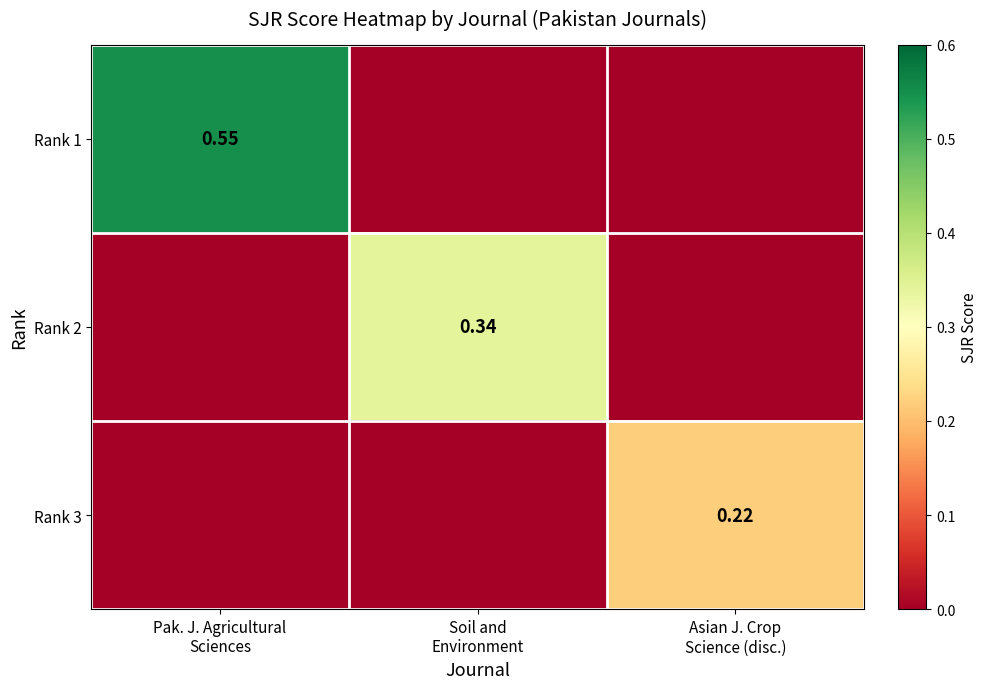

Rank the categories by Rank 3 value from lowest to highest.

Pak. J. Agricultural Sciences, Soil and Environment, Asian J. Crop Science (disc.)